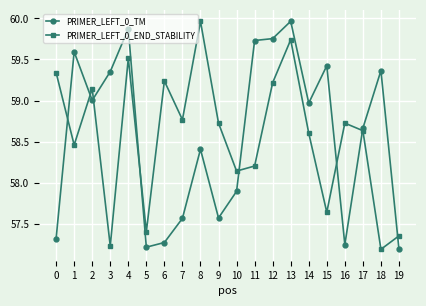

How many data points in PRIMER_LEFT_0_TM are less than 58?

8